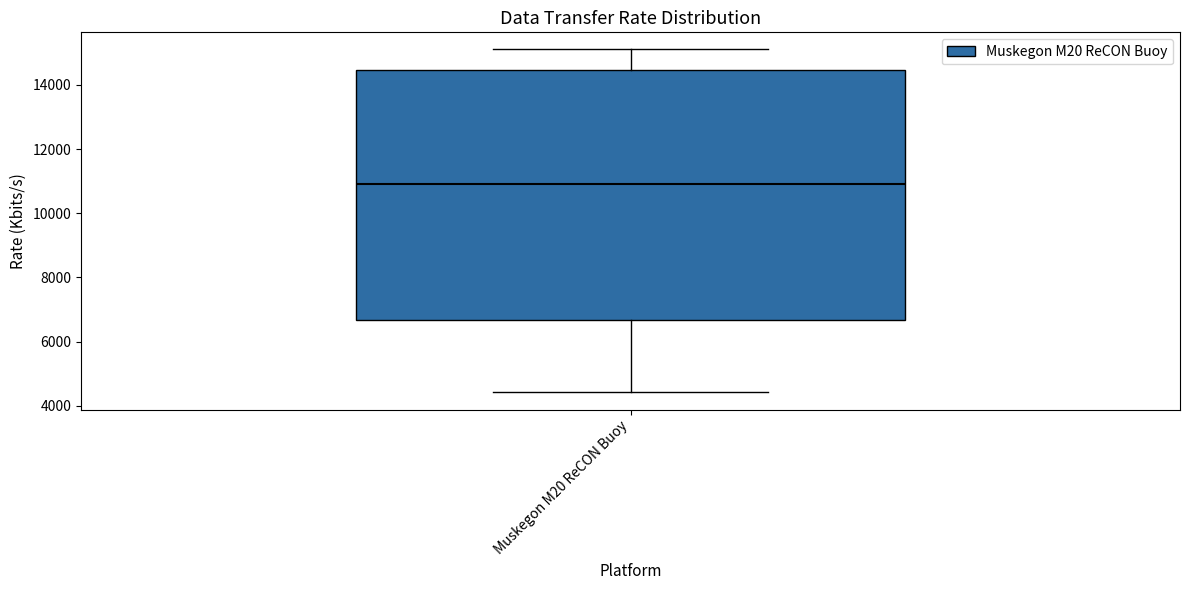

Where does the upper whisker of the box for Muskegon M20 ReCON Buoy end on the y-axis? The values are not printed on the chart, so give them approximately, as read against the axis.

15000